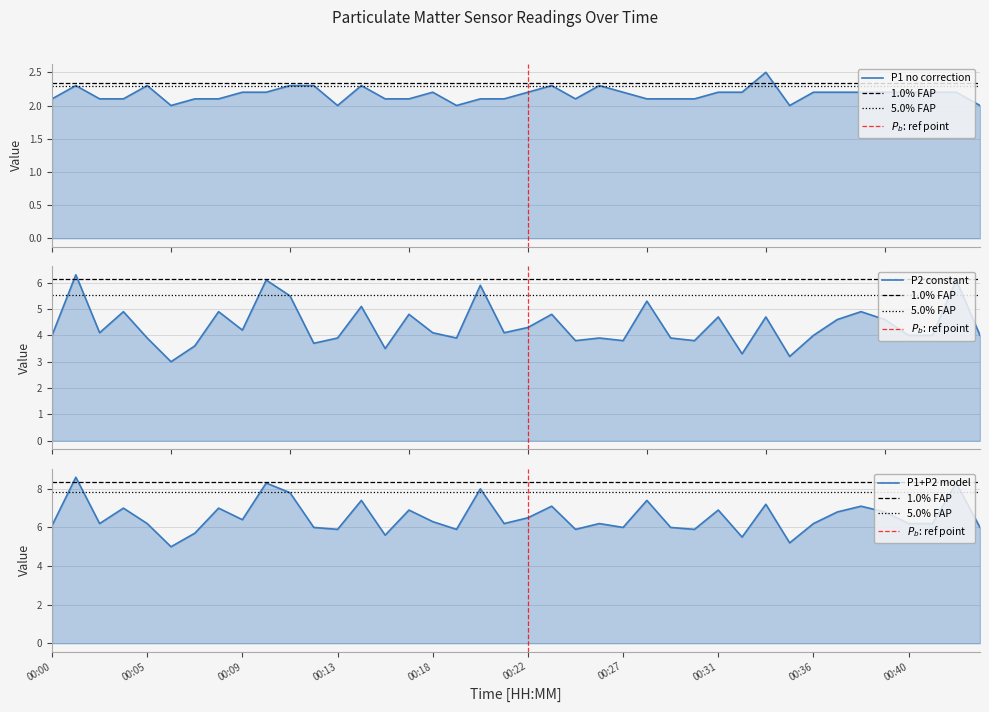

Which category has the lowest value in the P2 series?

00:06